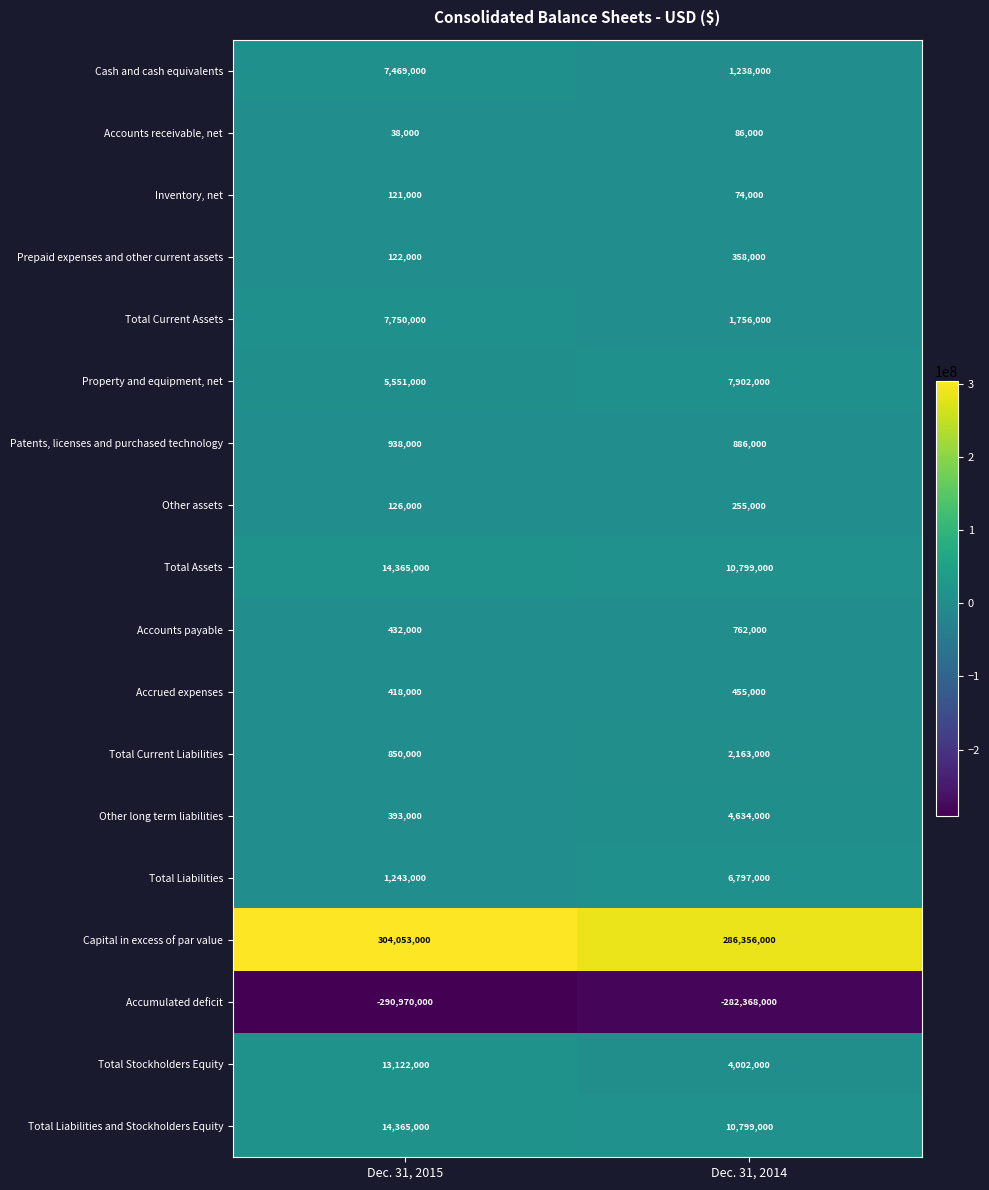

Which label corresponds to the largest value in the chart?

Dec. 31, 2015